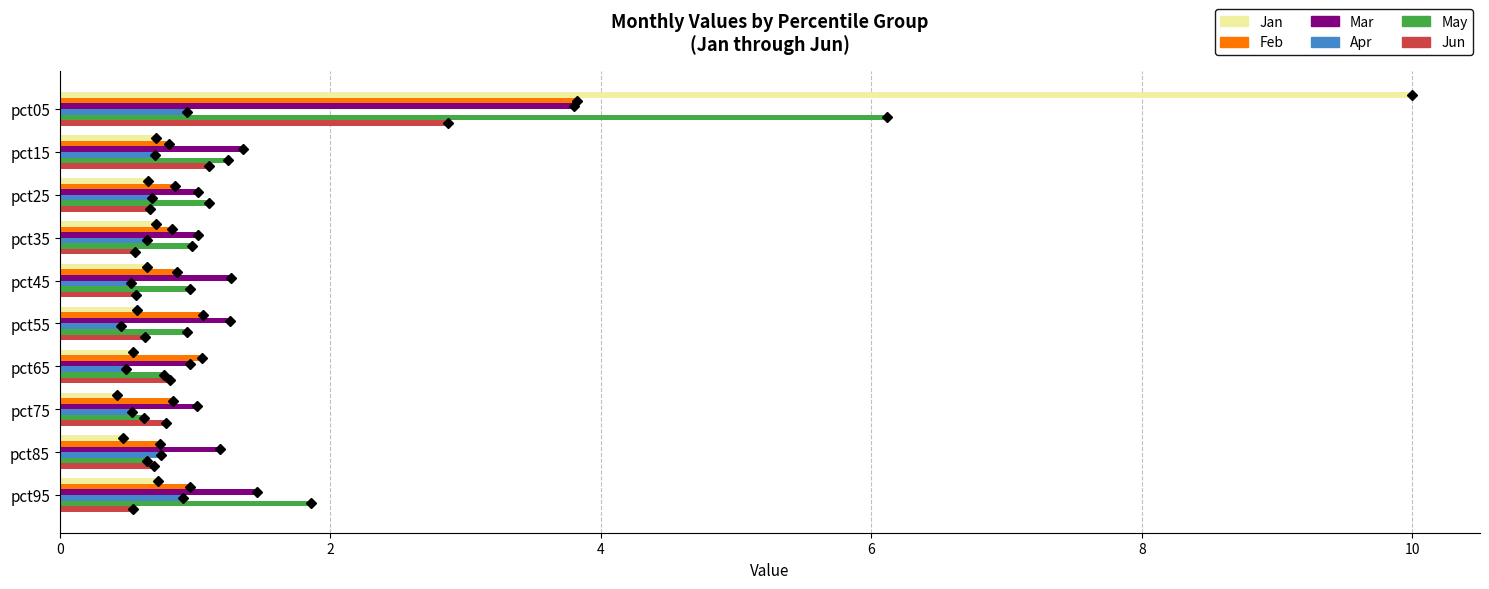

What is the difference between the highest and lowest values at pct15?

0.6